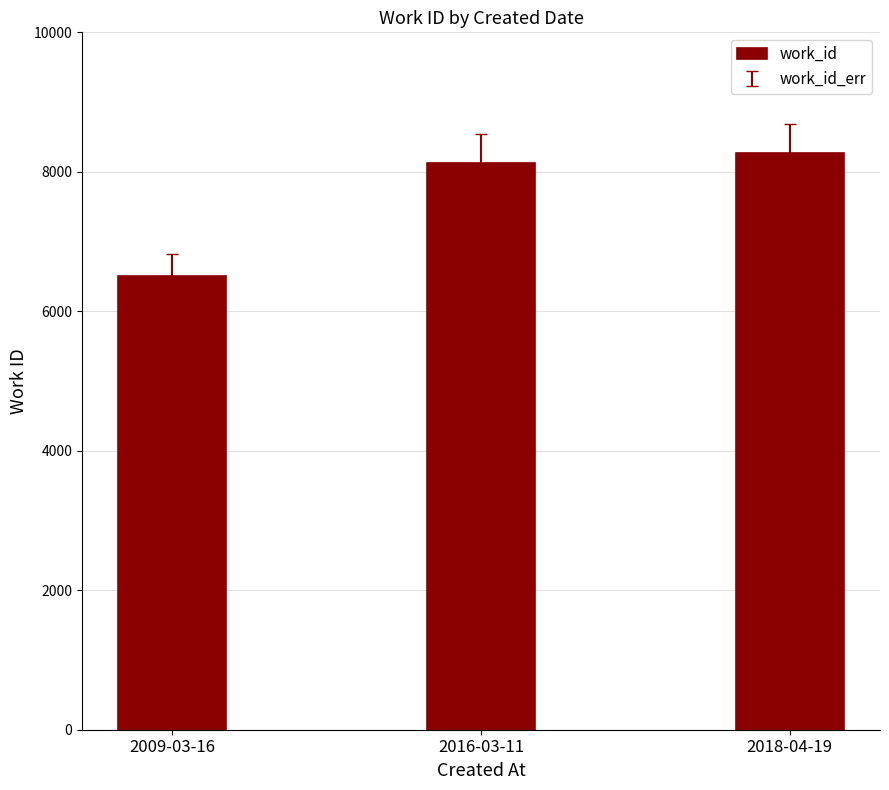

Rank the categories by value from highest to lowest.

2018-04-19, 2016-03-11, 2009-03-16